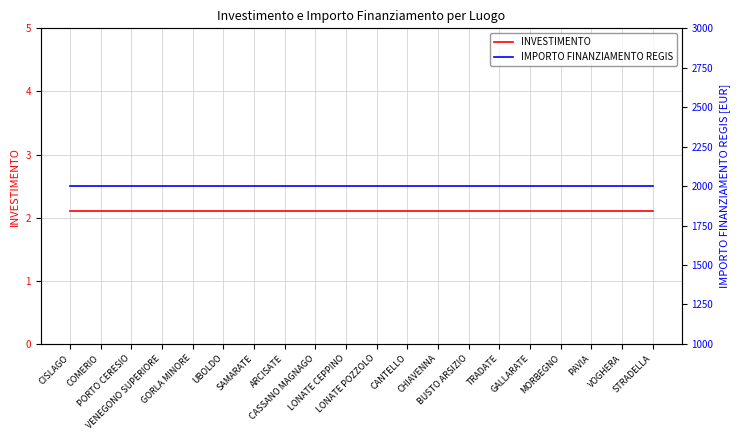

Reading left to right, extract all data points from this chart.

INVESTIMENTO: 2.1	2.1	2.1	2.1	2.1	2.1	2.1	2.1	2.1	2.1	2.1	2.1	2.1	2.1	2.1	2.1	2.1	2.1	2.1	2.1
IMPORTO FINANZIAMENTO REGIS: 2000.0	2000.0	2000.0	2000.0	2000.0	2000.0	2000.0	2000.0	2000.0	2000.0	2000.0	2000.0	2000.0	2000.0	2000.0	2000.0	2000.0	2000.0	2000.0	2000.0